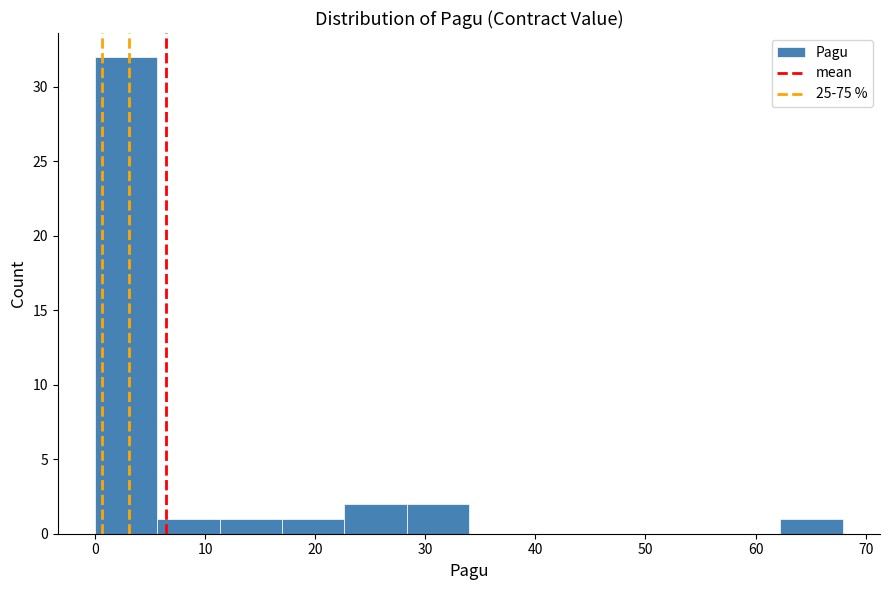

Reading left to right, transcribe this chart: for each bar, give the range it covers on the x-axis and its height. Neither the bar edges nor the heights are printed on the chart, so give them approximately, as read against the axes.

0 to 6: 32
6 to 11: 1
11 to 17: 1
17 to 23: 1
23 to 28: 2
28 to 34: 2
34 to 40: 0
40 to 45: 0
45 to 51: 0
51 to 57: 0
57 to 62: 0
62 to 68: 1